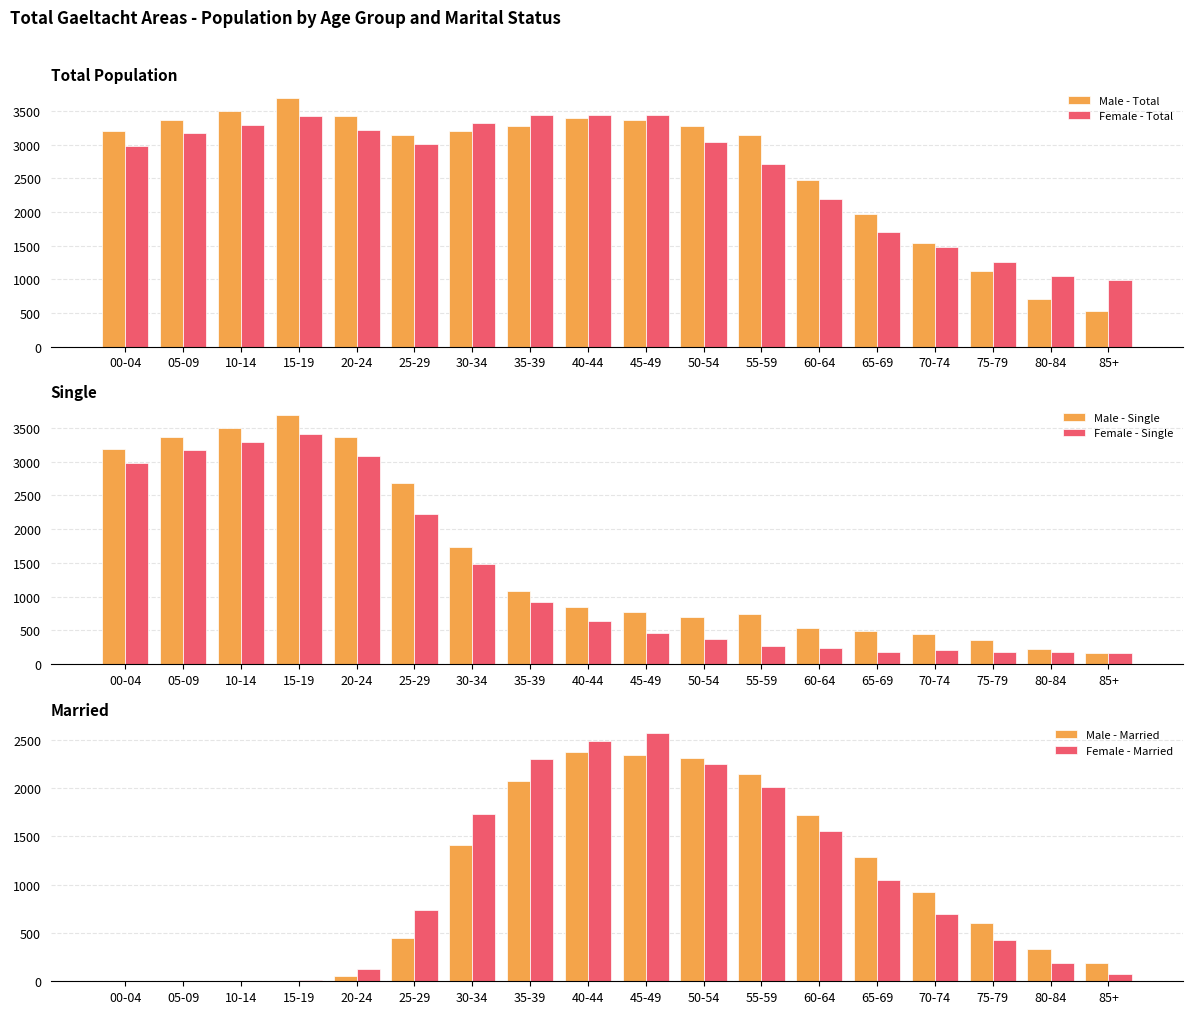

What is the sum of the Male - Married values at 45-49 and 35-39?

4414